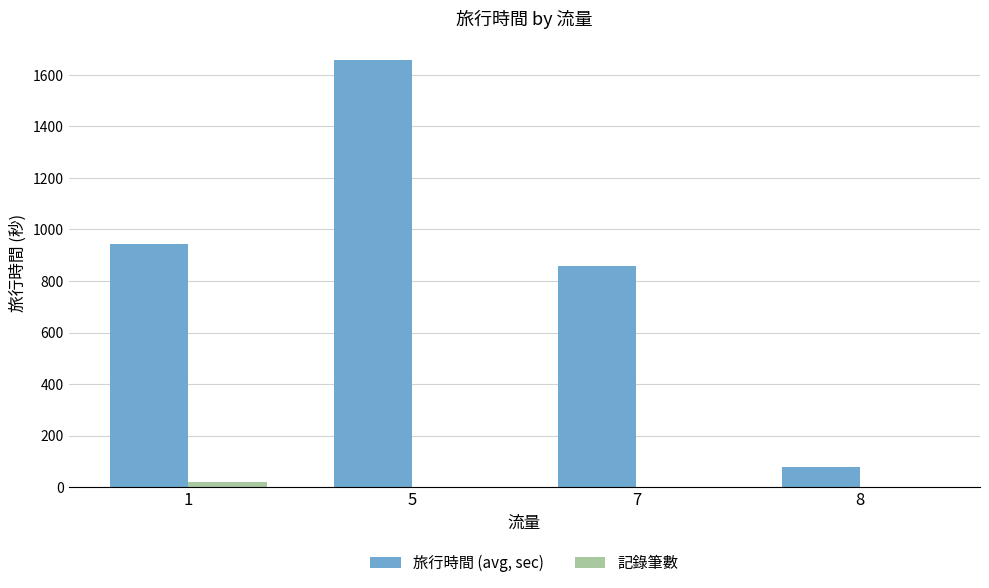

Which series has the largest range (max minus min)?

旅行時間 (avg, sec)